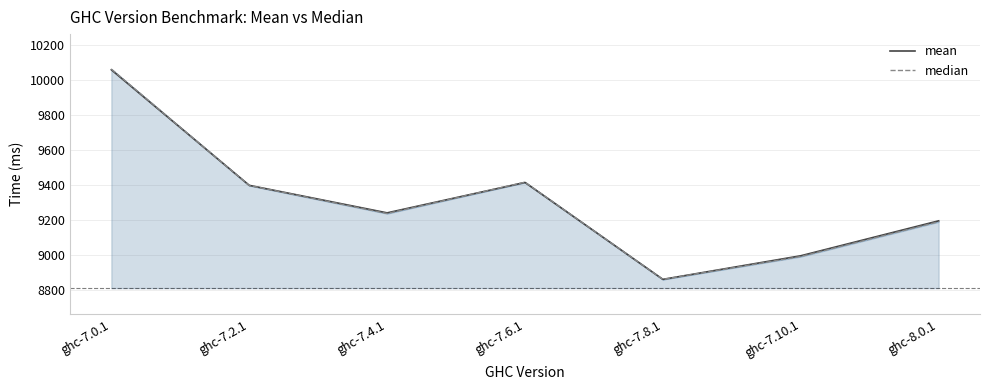

Which series has the largest range (max minus min)?

median